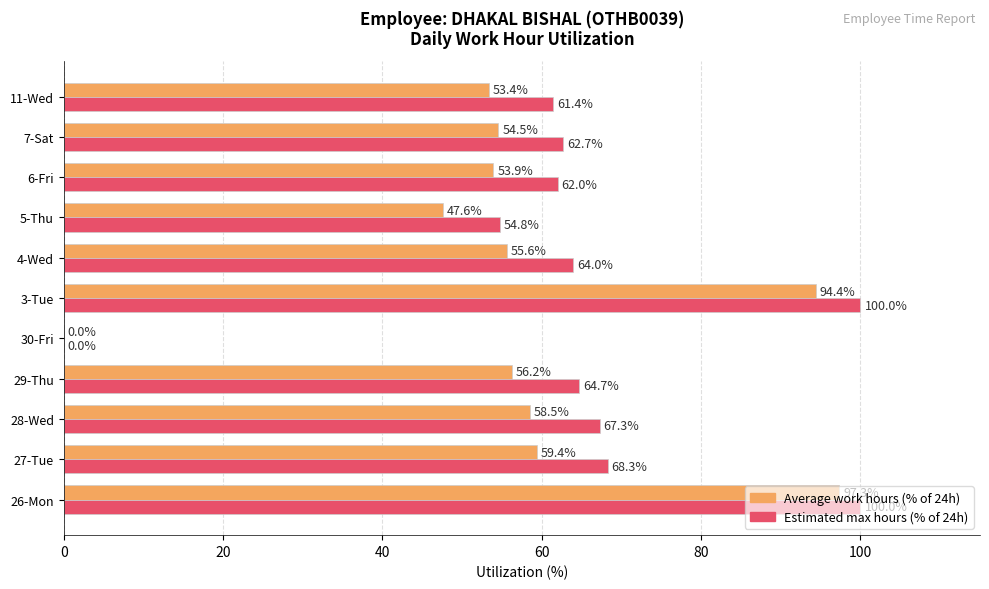

Is it true that Estimated max hours (% of 24h) equals 67.3 at 28-Wed?

True